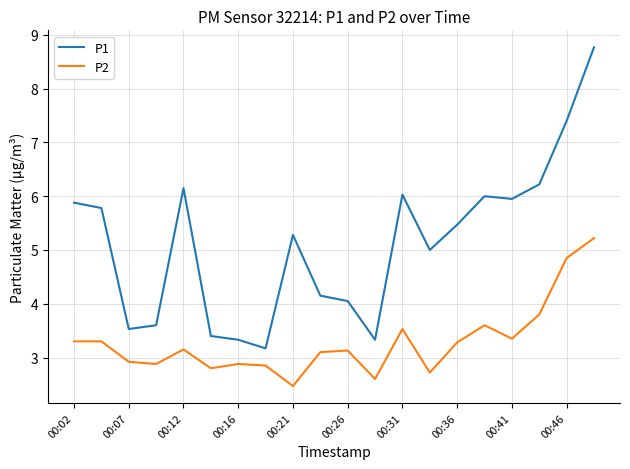

What is the lowest value of the P1 series?

3.2